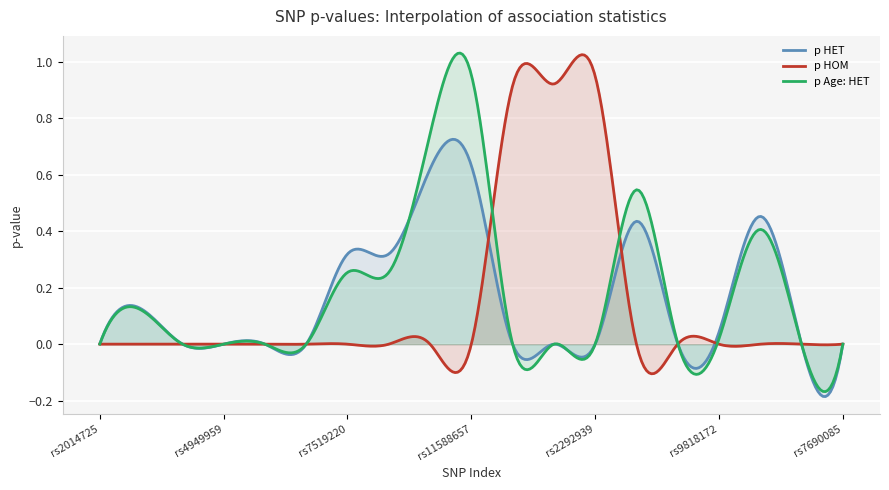

Which series ends up on top after the final intersection of p HET and p Age: HET?

p Age: HET